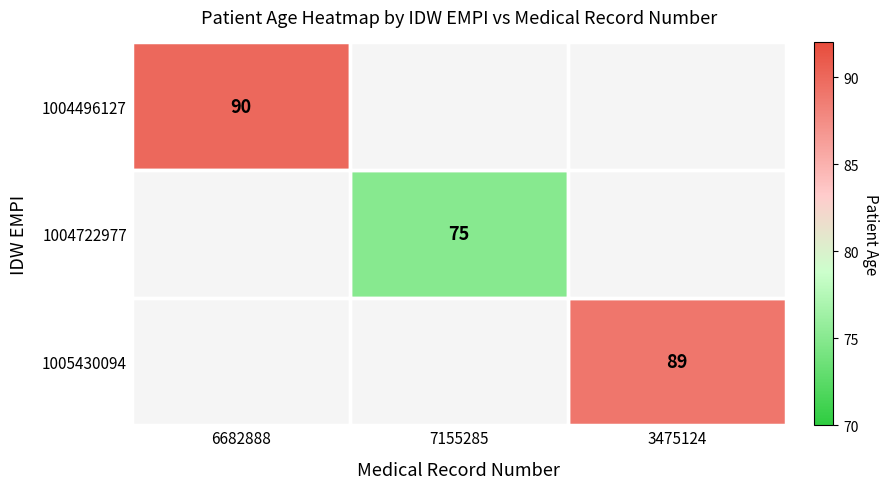

True or false: 1004496127 has a value of 125 at 6682888.

False